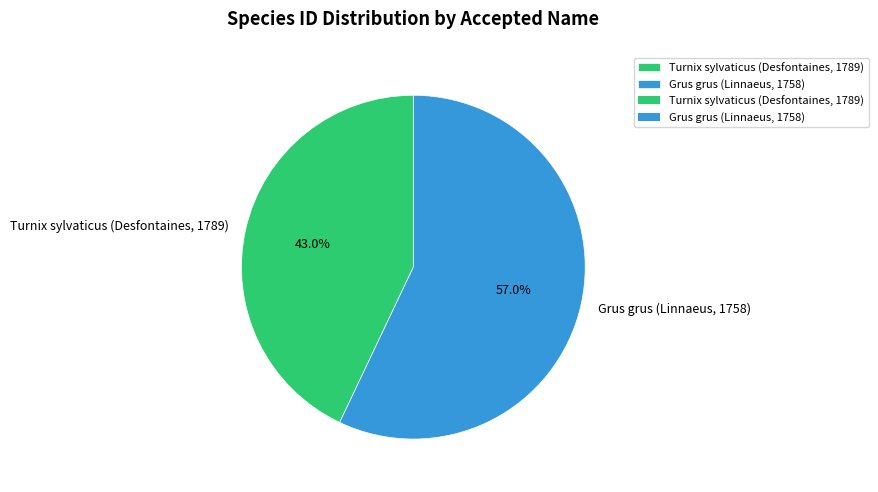

Which slice is the largest?

Grus grus (Linnaeus, 1758)